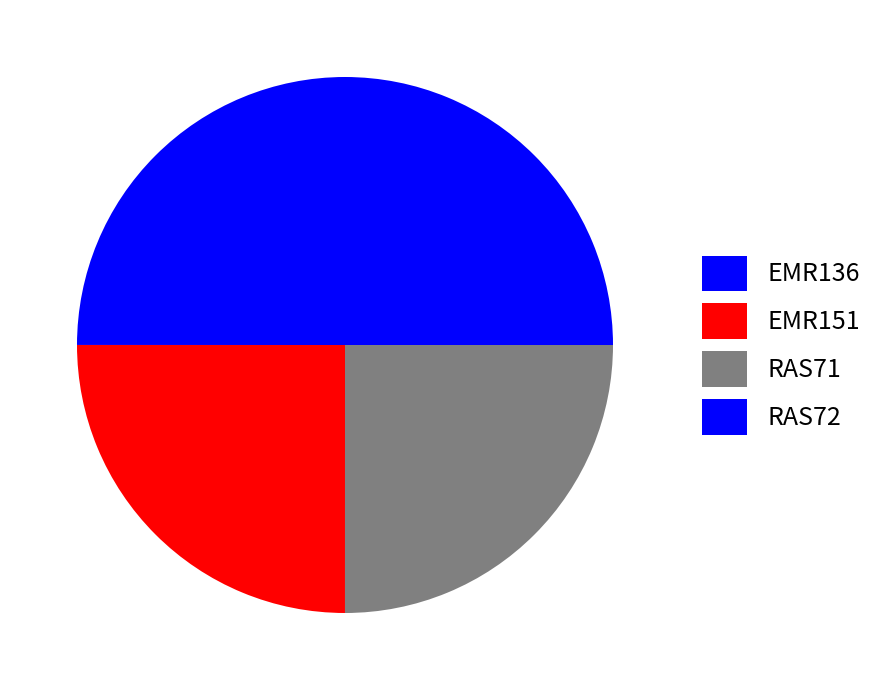

To the nearest percent, what portion does RAS71 represent?

25%